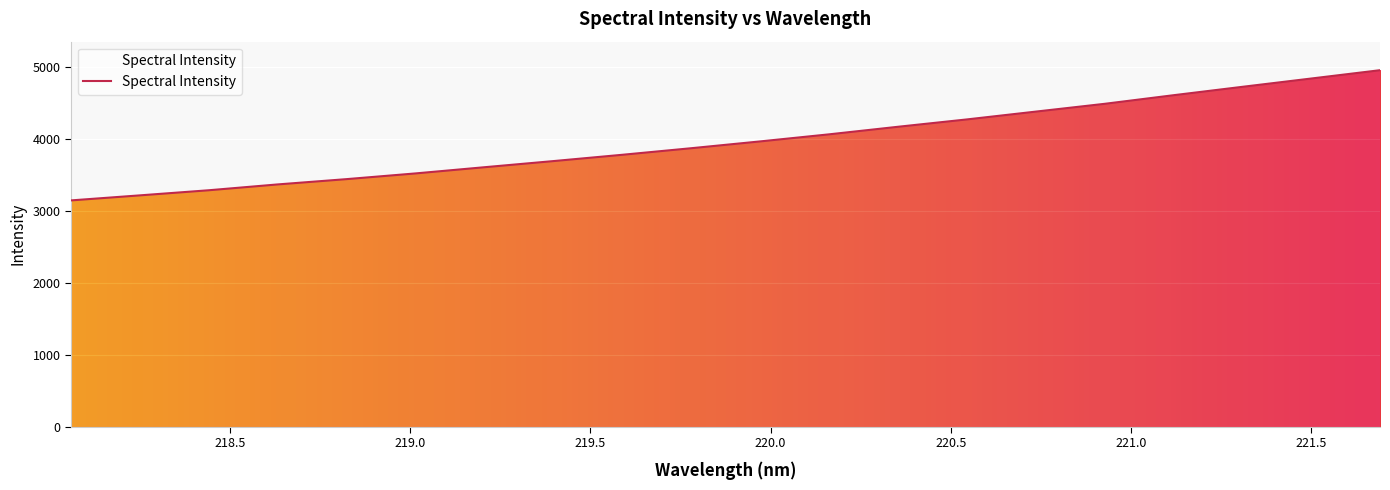

True or false: there are more than 1 points higher than both neighbors.

False